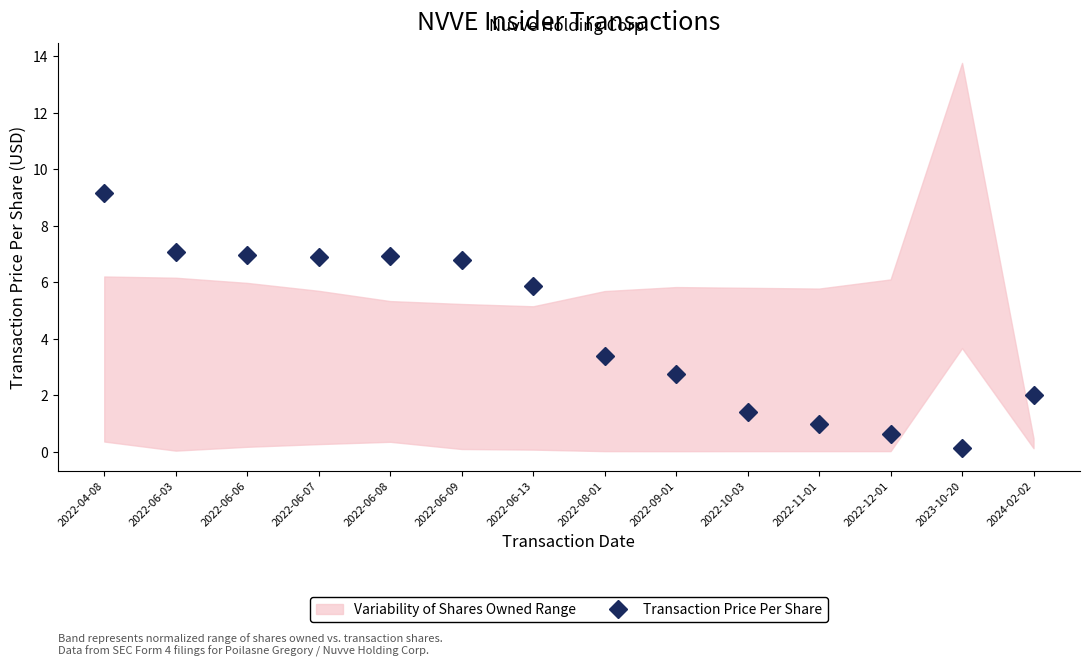

What position from the left is 2022-06-07?

4